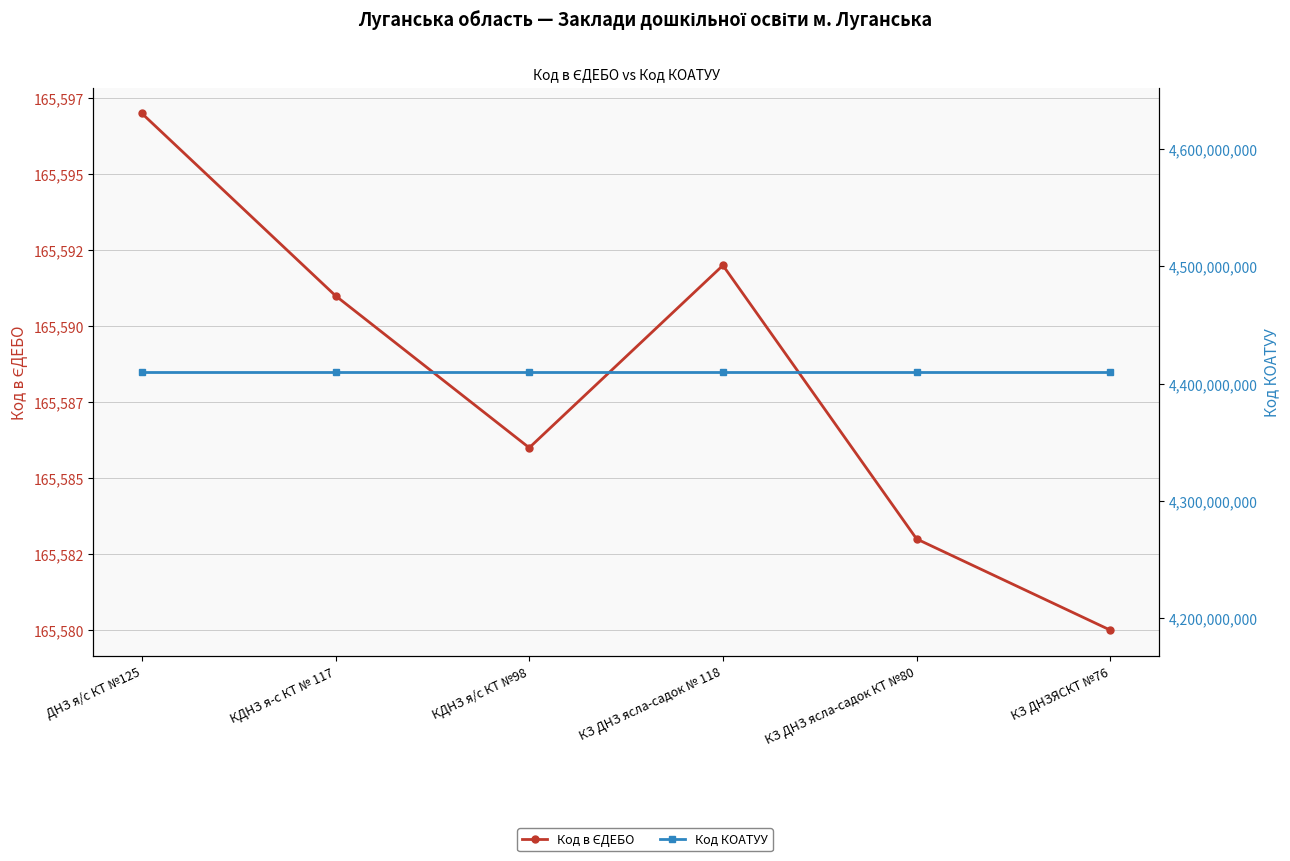

Reading left to right, list all the values displayed in this chart.

Код в ЄДЕБО: ДНЗ я/с КТ №125=165597	КДНЗ я-с КТ № 117=165591	КДНЗ я/с КТ №98=165586	КЗ ДНЗ ясла-садок № 118=165592	КЗ ДНЗ ясла-садок КТ №80=165583	КЗ ДНЗЯСКТ №76=165580
Код КОАТУУ: ДНЗ я/с КТ №125=4410136600	КДНЗ я-с КТ № 117=4410136600	КДНЗ я/с КТ №98=4410136600	КЗ ДНЗ ясла-садок № 118=4410136600	КЗ ДНЗ ясла-садок КТ №80=4410136600	КЗ ДНЗЯСКТ №76=4410136600